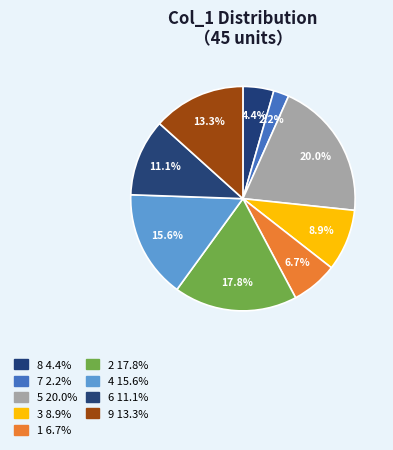

The 5 slice represents 20% of the pie. True or false?

True